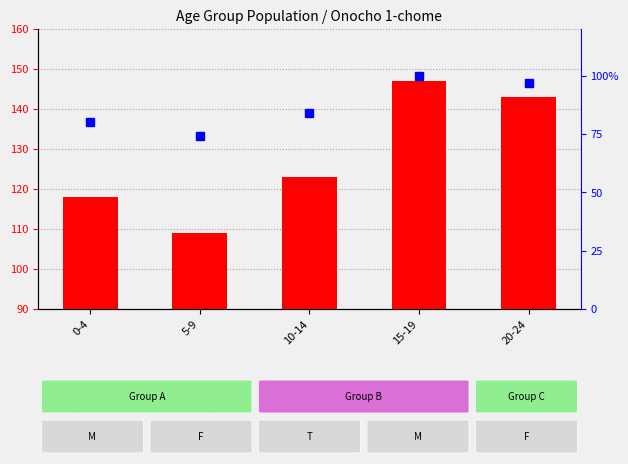

What is the difference between the maximum and minimum values in the total count series?

38